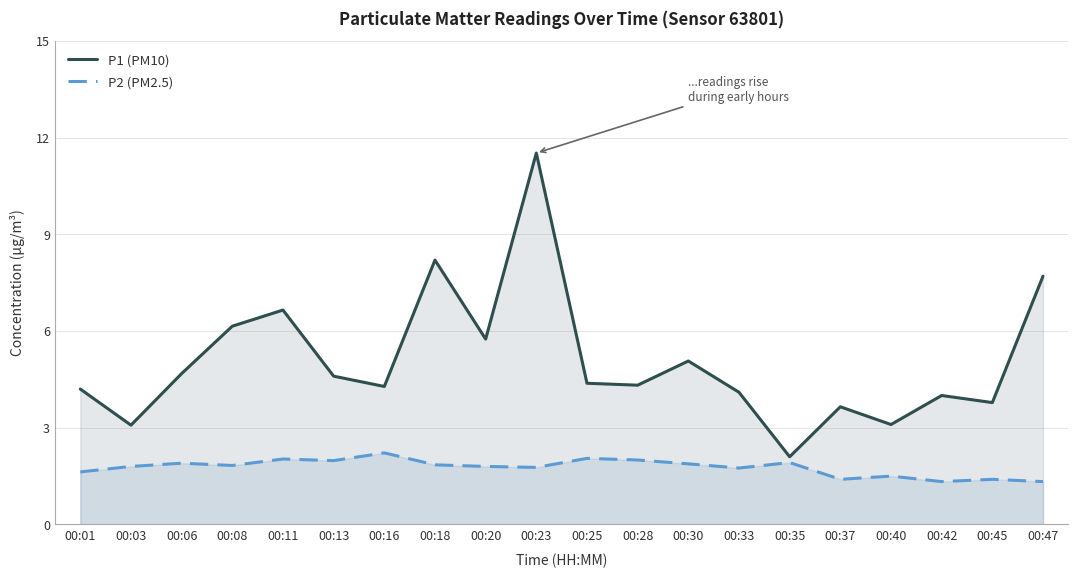

List the labels in order of P1 (PM10) value, smallest first.

00:35, 00:03, 00:40, 00:37, 00:45, 00:42, 00:33, 00:01, 00:16, 00:28, 00:25, 00:13, 00:06, 00:30, 00:20, 00:08, 00:11, 00:47, 00:18, 00:23